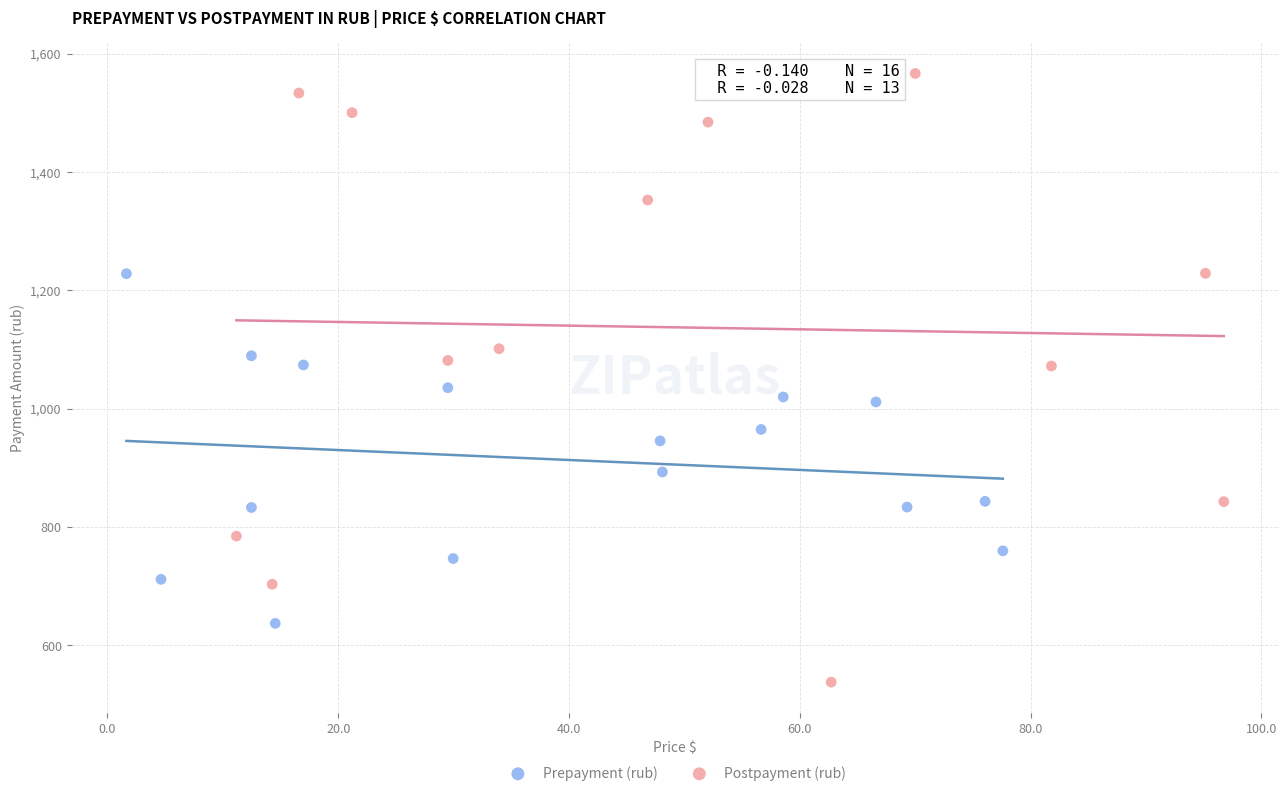

Which series contains the lowest Y value?

Postpayment (rub)